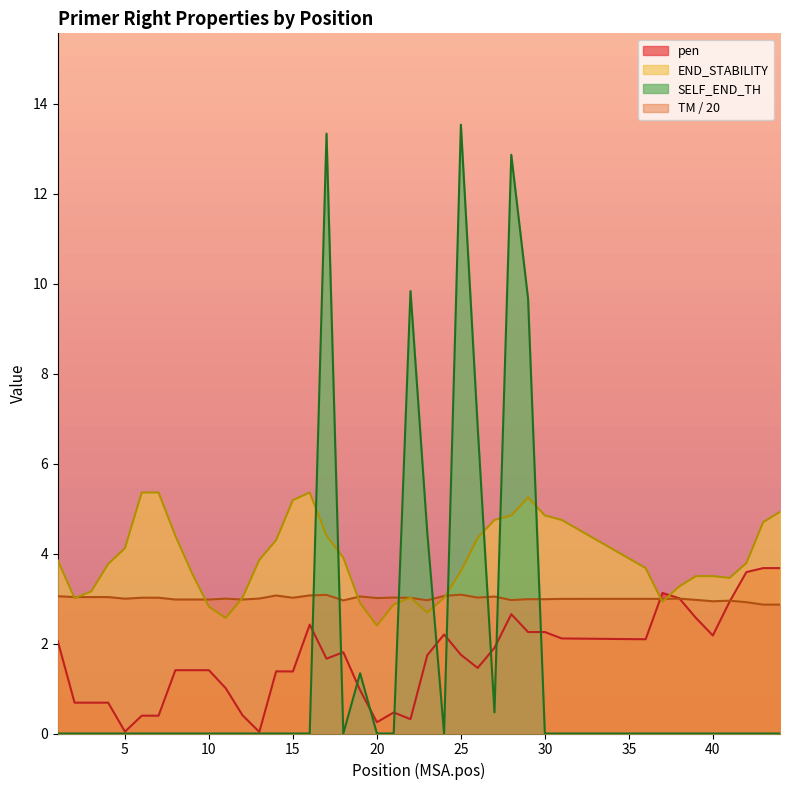

What is the difference between the second highest and second lowest values in the pen series?

3.6